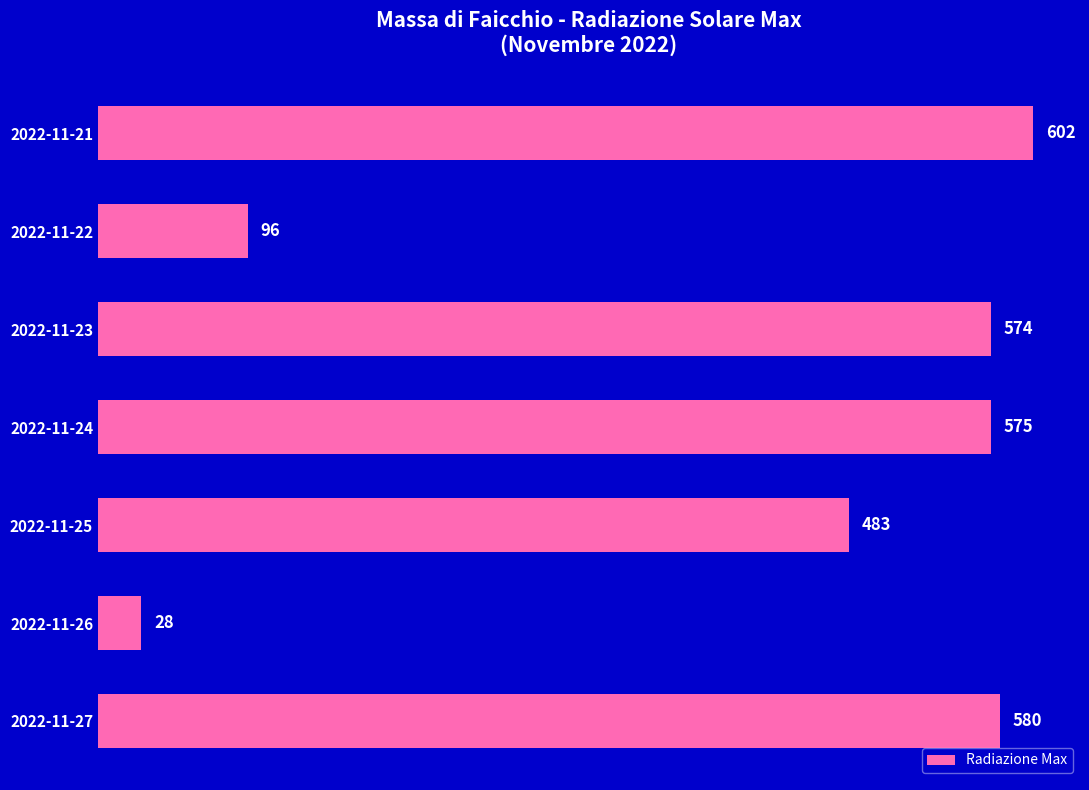

What is the difference between the values at 2022-11-27 and 2022-11-23?

6.0